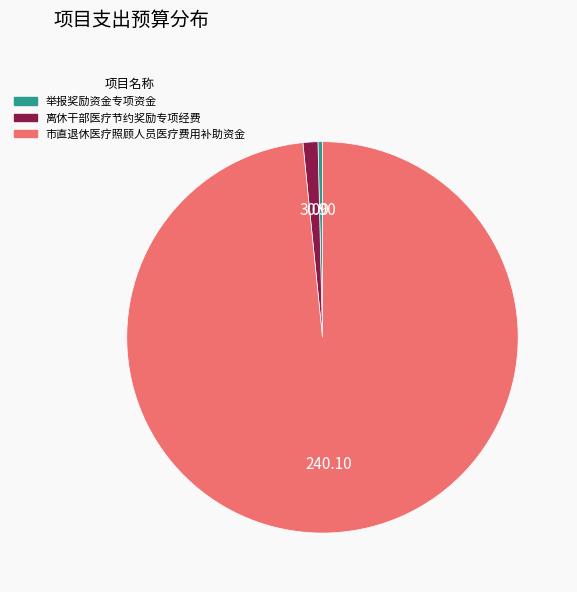

Approximately how many times larger is the value at 举报奖励资金专项资金 compared to 离休干部医疗节约奖励专项经费?

0.3